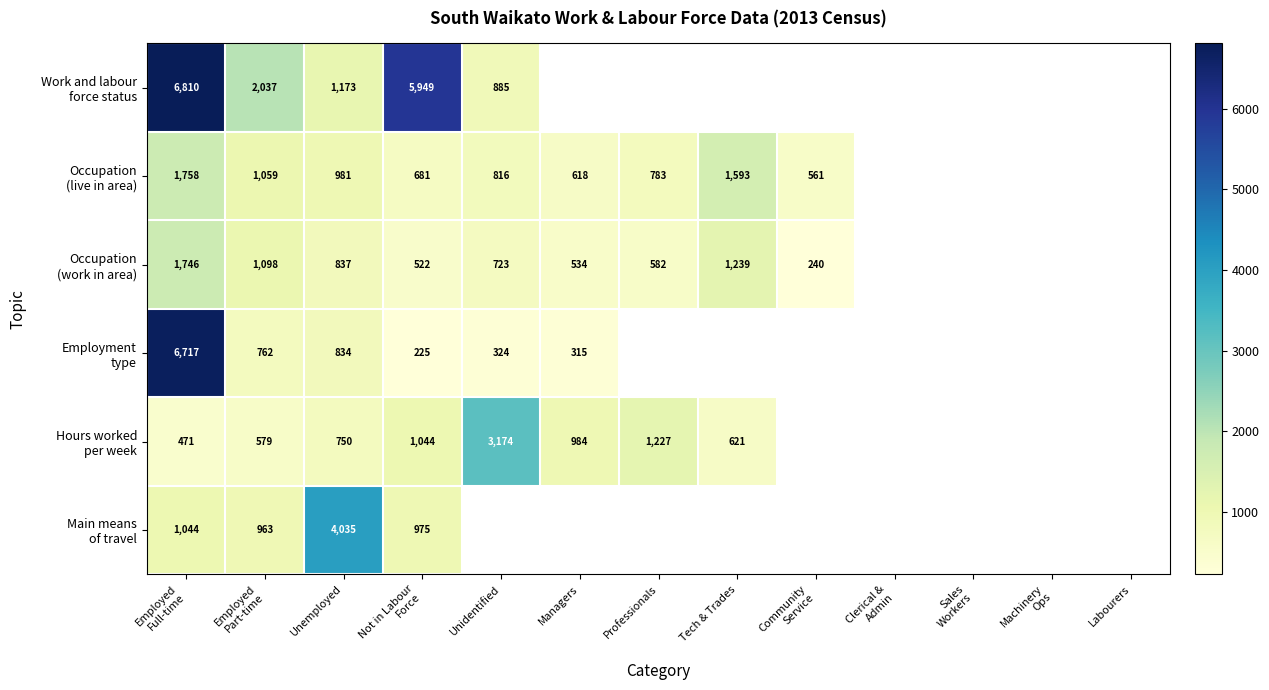

At which label does Occupation (work in area) reach its peak?

Employed Full-time